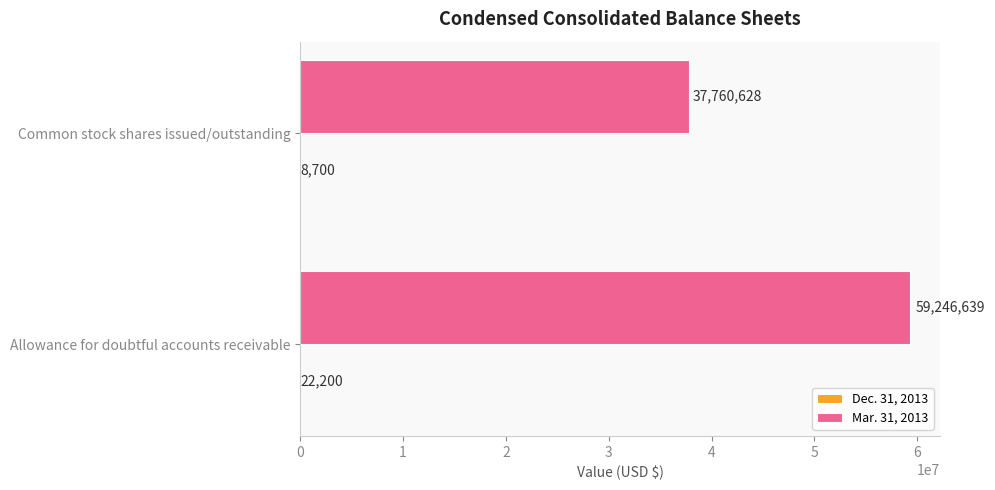

What is the maximum value for Mar. 31, 2013?

59246639